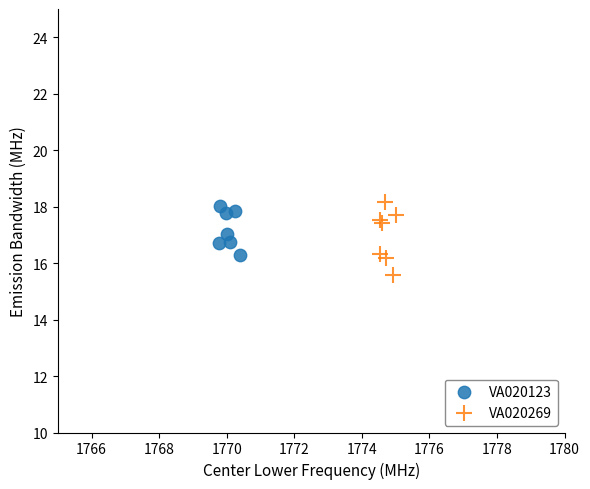

Which series reaches the maximum Y coordinate?

VA020269